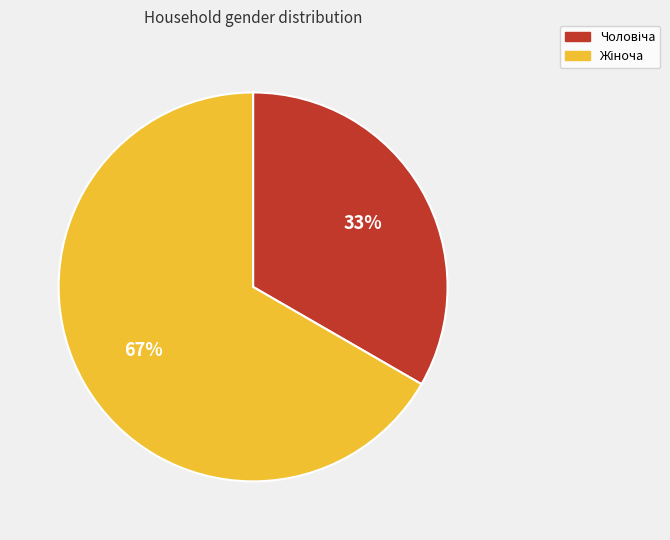

To the nearest percent, what is the average slice percentage?

50%